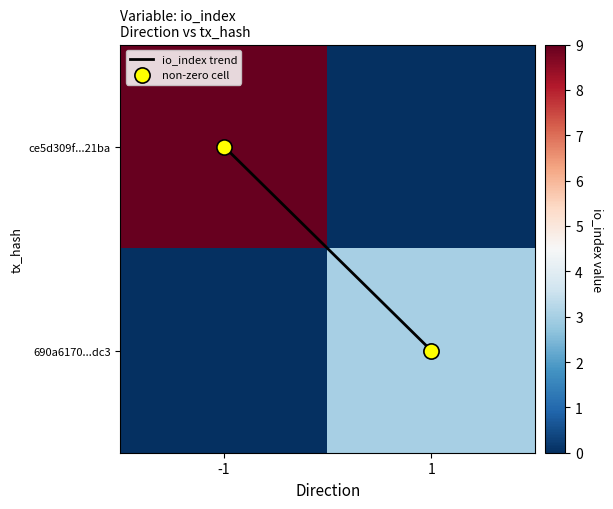

At how many categories does at least one series exceed 3?

1